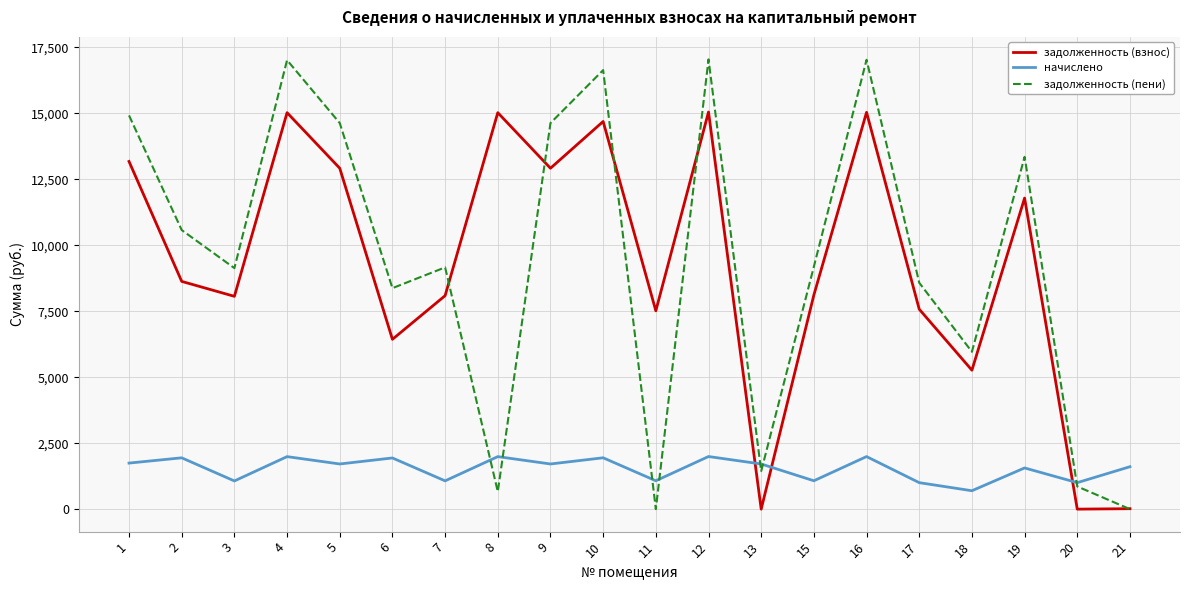

List the series in order of their peak value, highest first.

задолженность (пени), задолженность (взнос), начислено